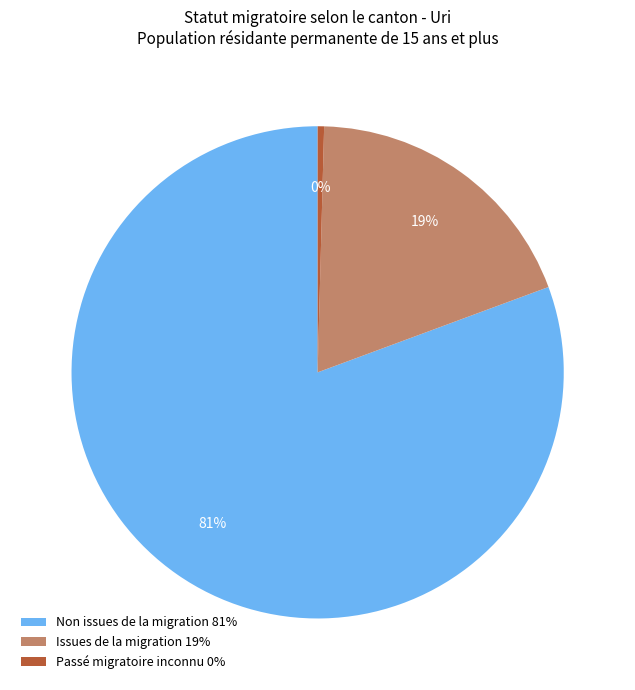

Is the sum of Non issues de la migration 81% and Passé migratoire inconnu 0% greater than half?

Yes